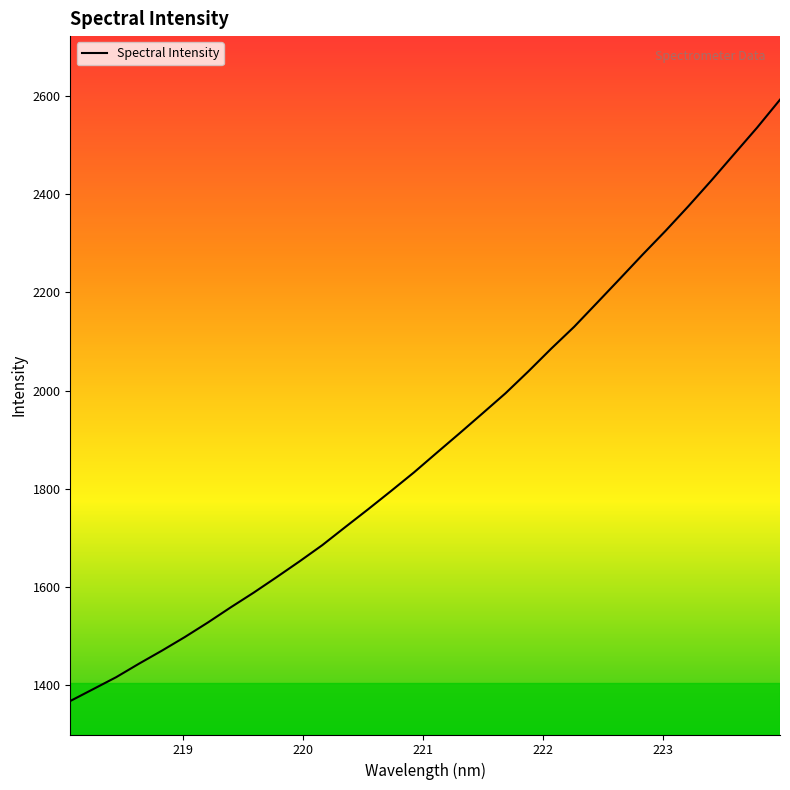

What is the difference between the maximum and minimum values?

1226.8